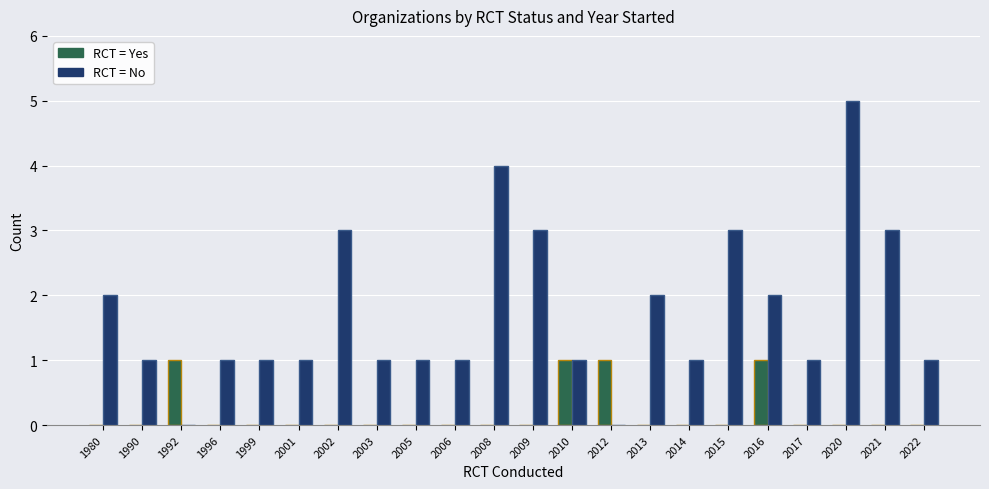

At which category is the sum across all series the highest?

2020